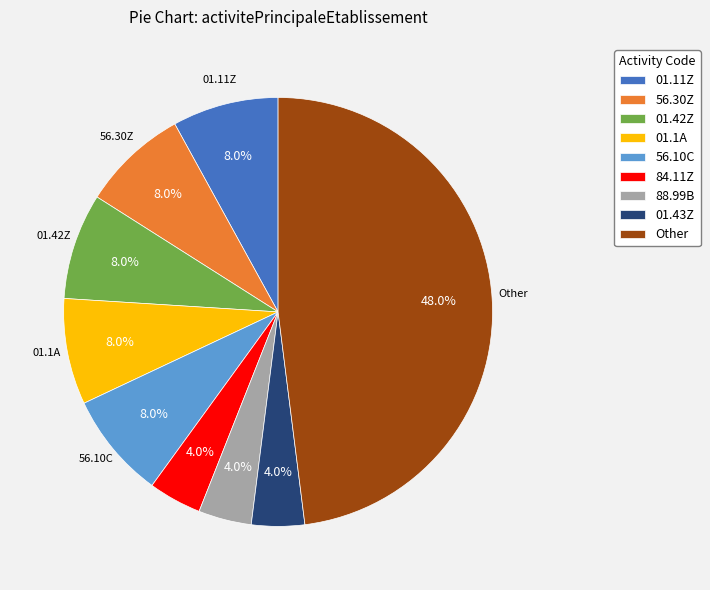

Does any single category account for the majority?

No